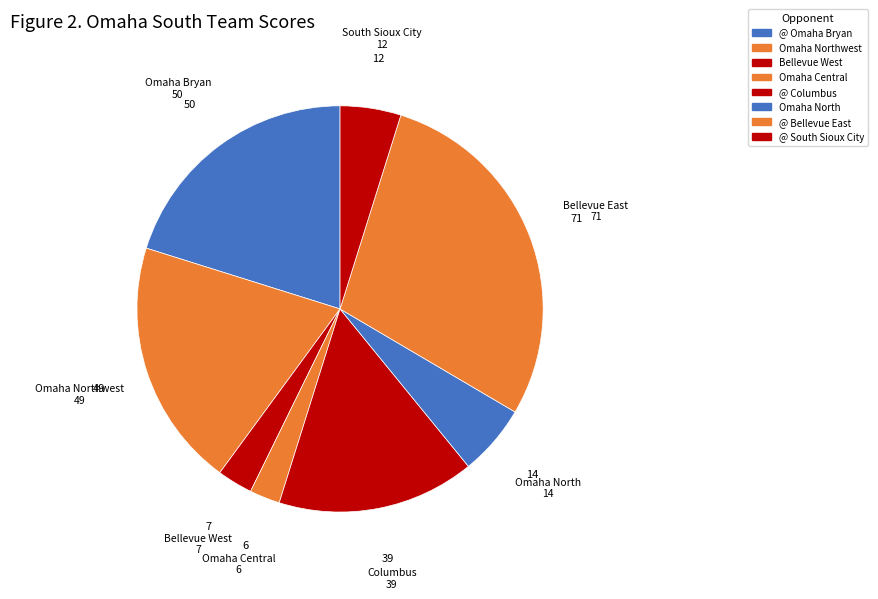

To the nearest percent, what portion does @ Omaha Bryan represent?

20%